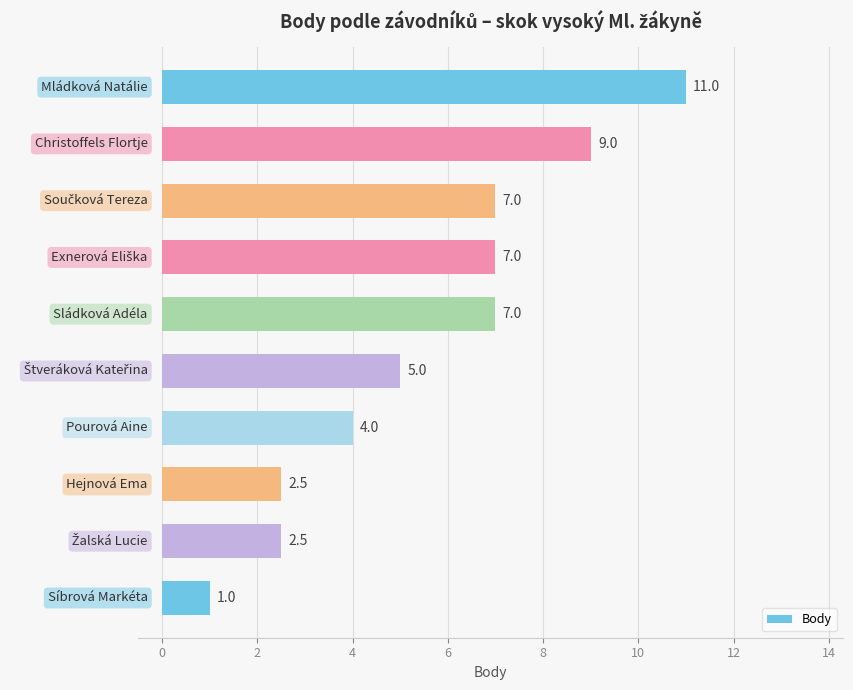

Reading bottom to top, list all the values displayed in this chart.

1.0	2.5	2.5	4.0	5.0	7.0	7.0	7.0	9.0	11.0